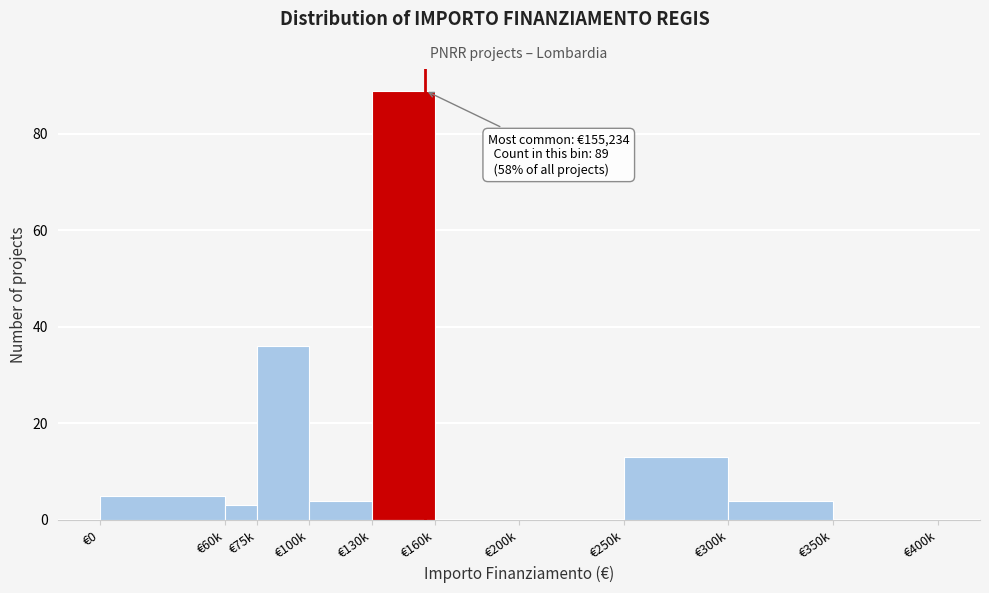

Reading right to left, extract all data points from this chart.

€350k=0	€300k=4	€250k=13	€200k=0	€160k=0	€130k=89	€100k=4	€75k=36	€60k=3	€0=5